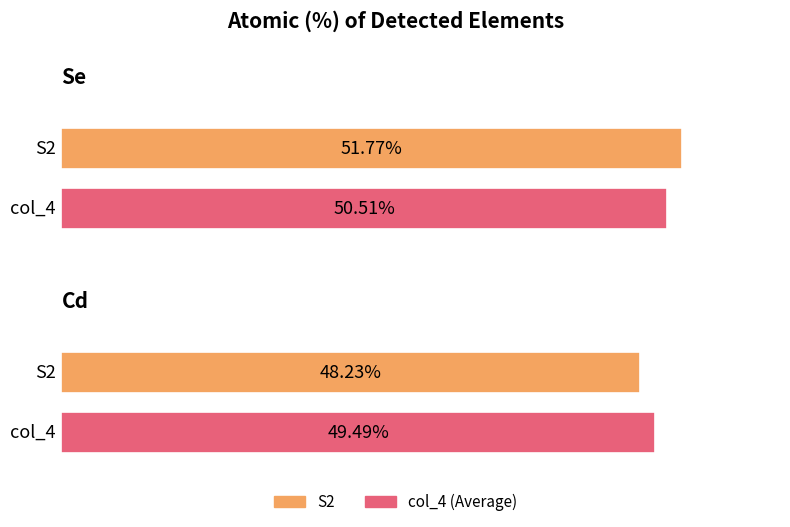

True or false: S2 has a value of 80.3 at Se.

False